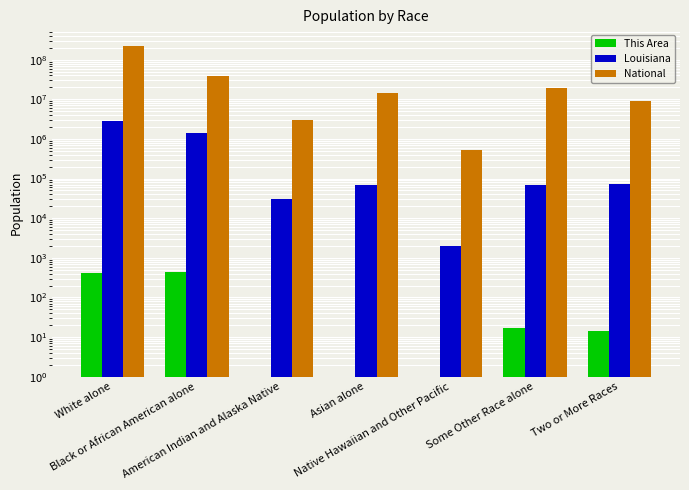

What value does the National series have at Native Hawaiian and Other Pacific, to the nearest 50?

540000